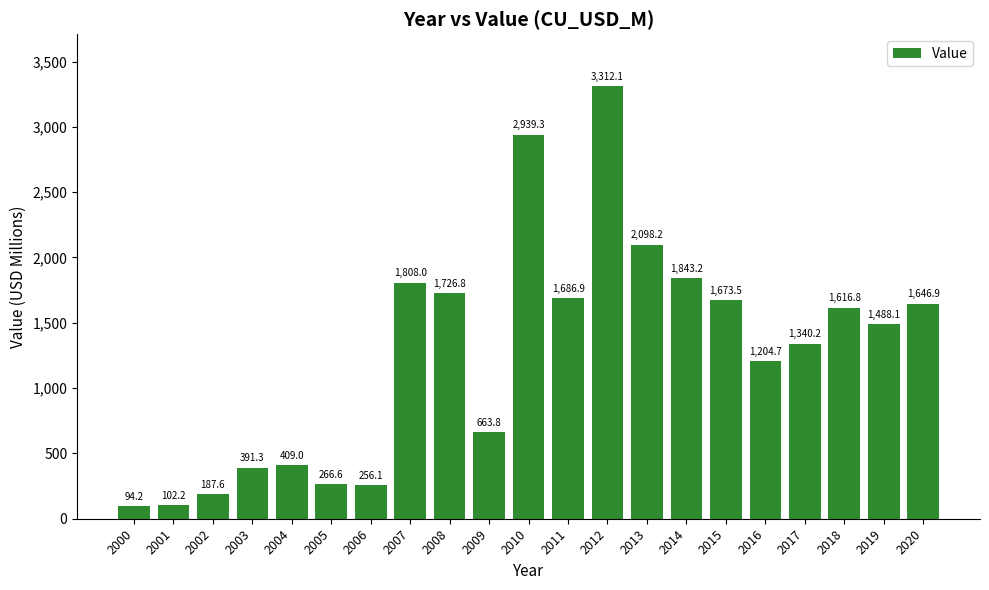

What is the sum of the values at 2019 and 2010?

4427.3